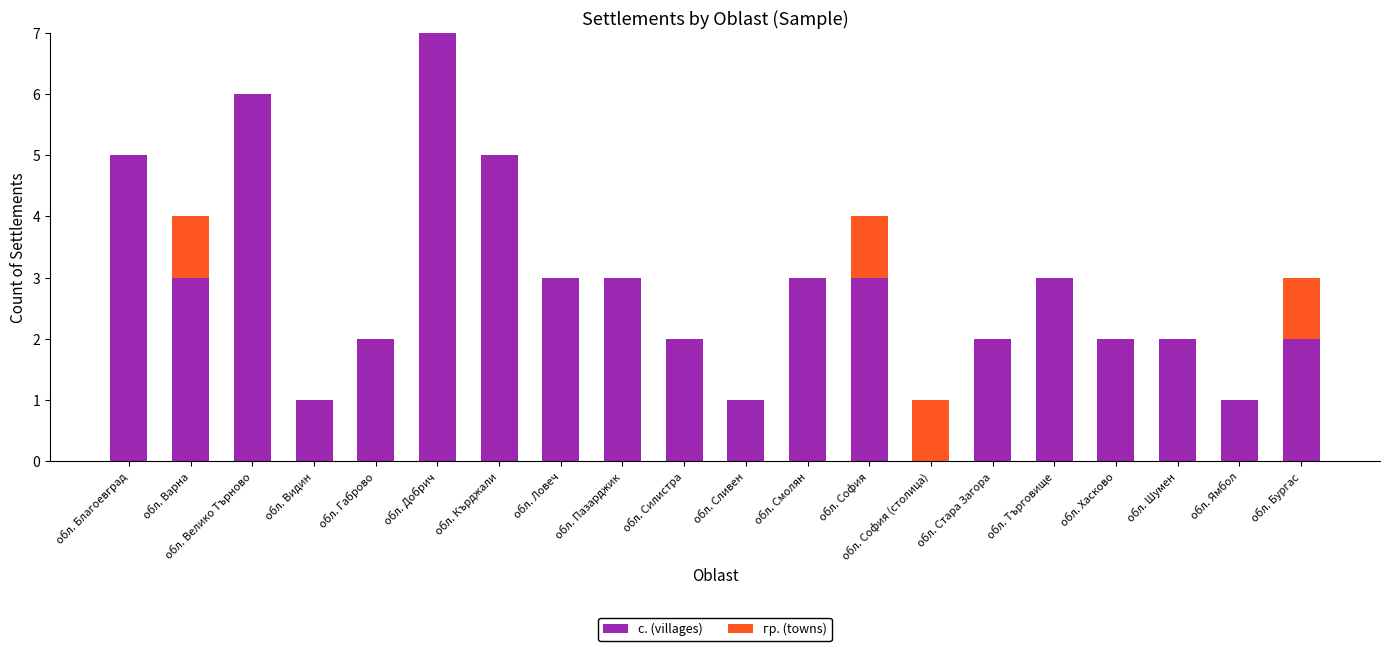

The value of с. (villages) at обл. Габрово is 2. True or false?

True